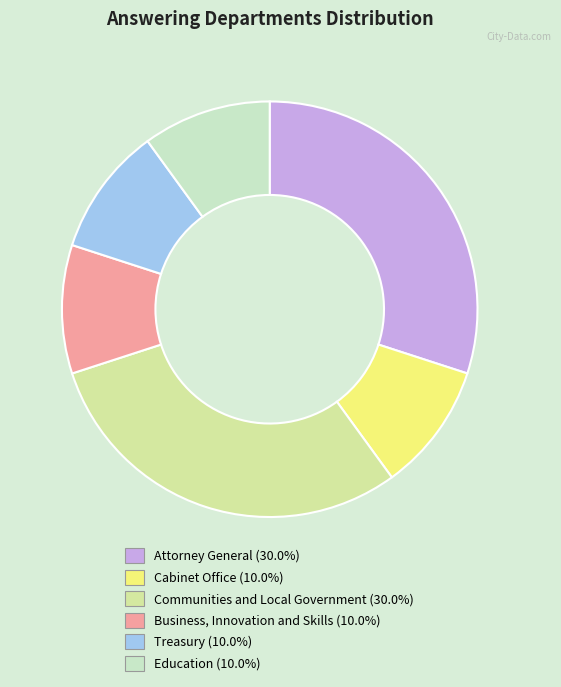

Approximately how many times larger is the value at Communities and Local Government compared to Treasury?

3.0